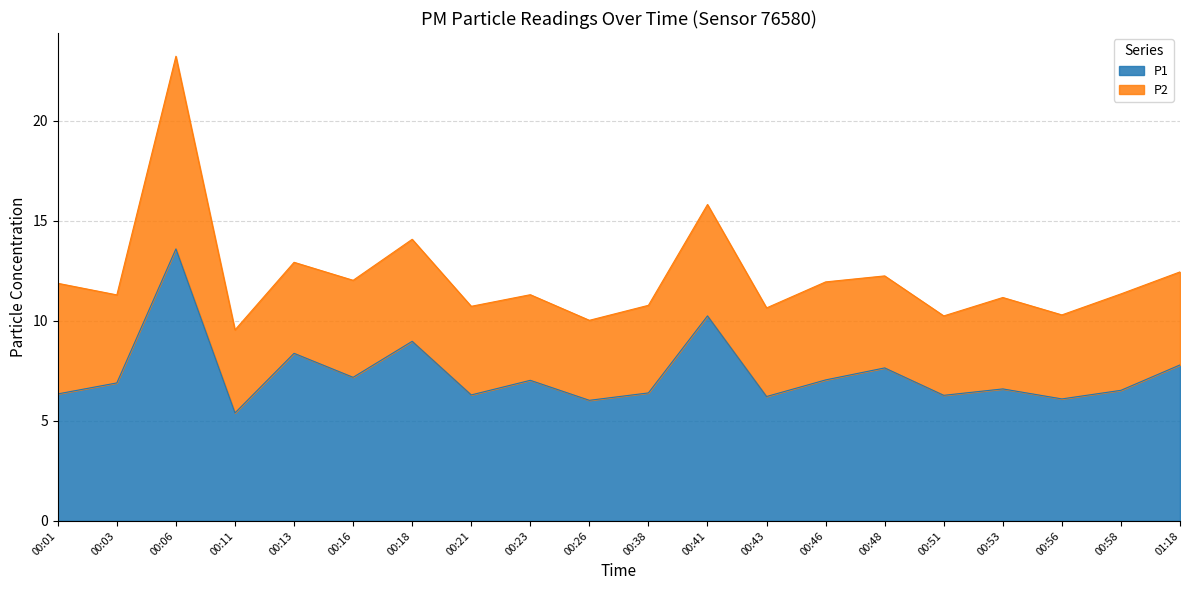

What is the maximum value shown in the chart?

13.6